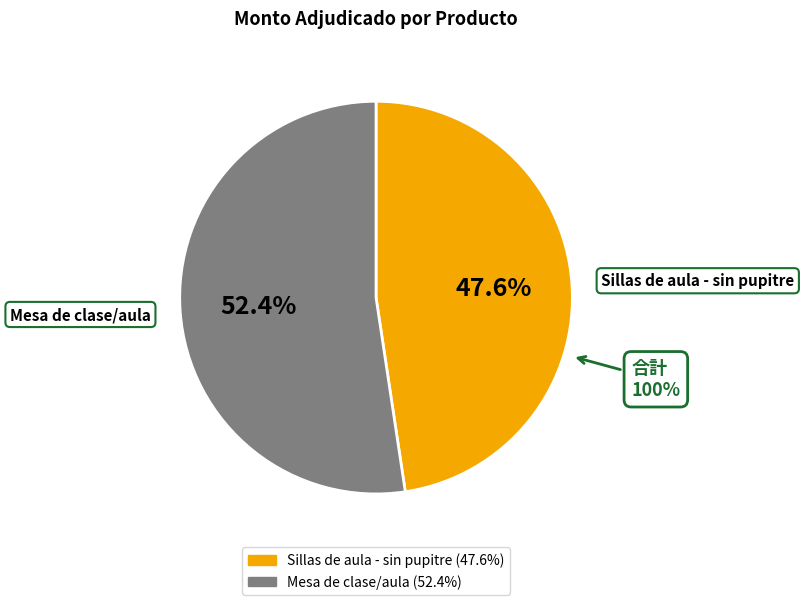

Do Sillas de aula - sin pupitre and Mesa de clase/aula together represent more than half of the pie?

Yes